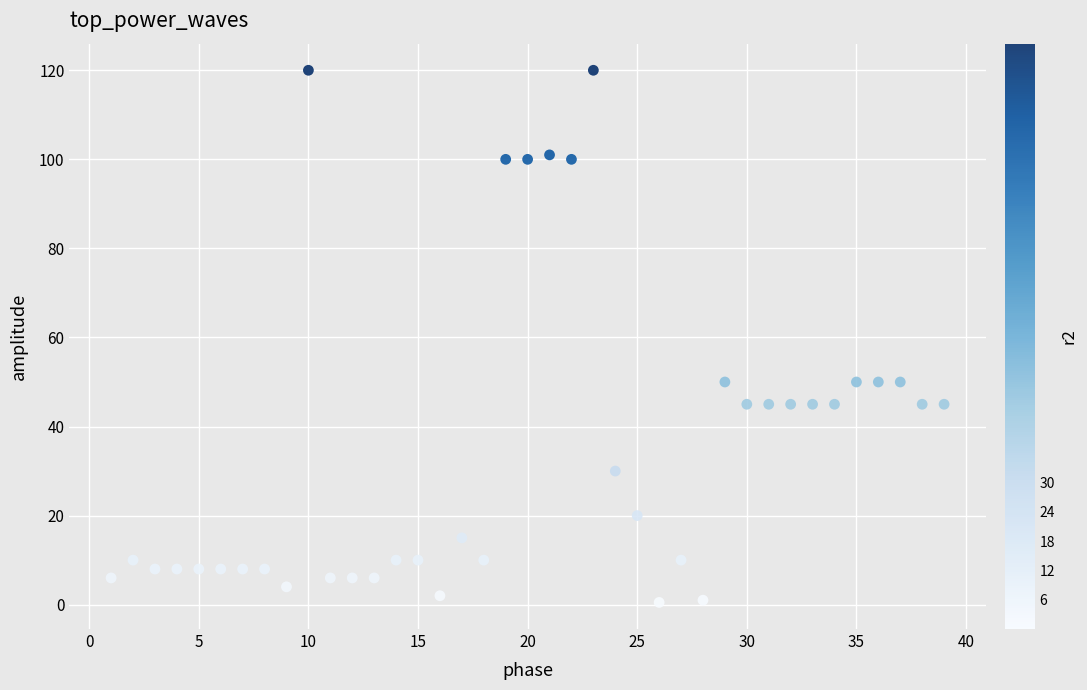

What is the range of Y values (max minus min)?

119.5